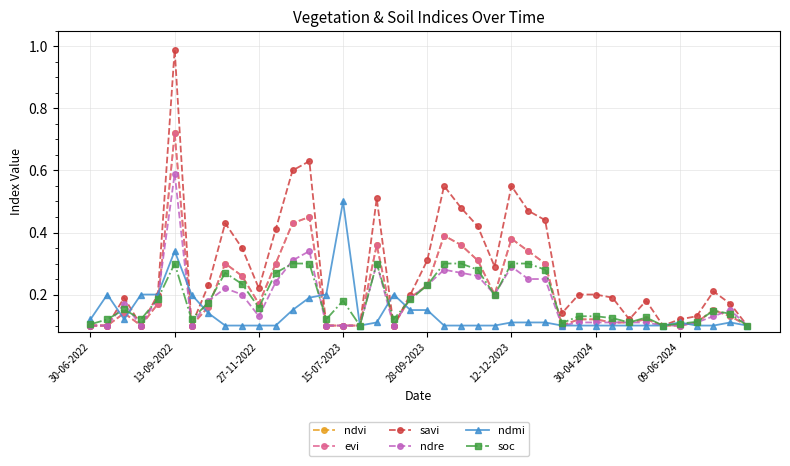

What is the label of the 39th point from the right?

13-09-2022